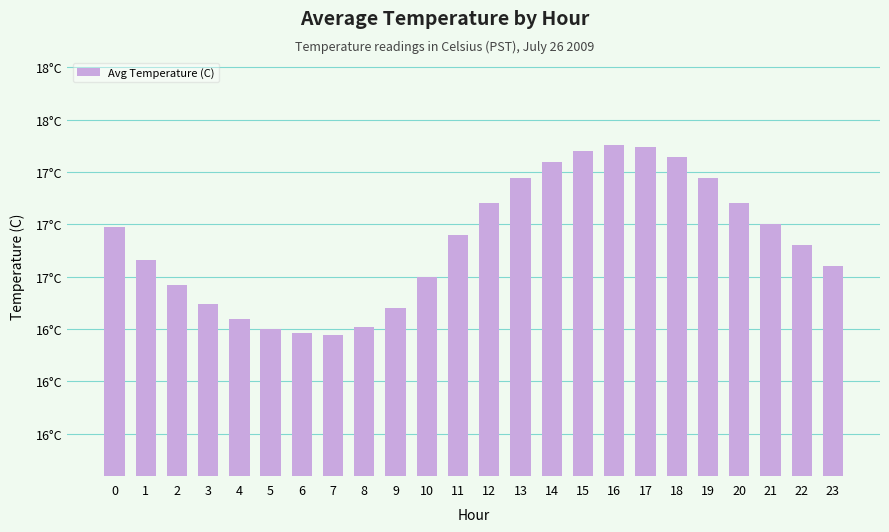

The chart shows a value of 16.7 at 2. True or false?

True